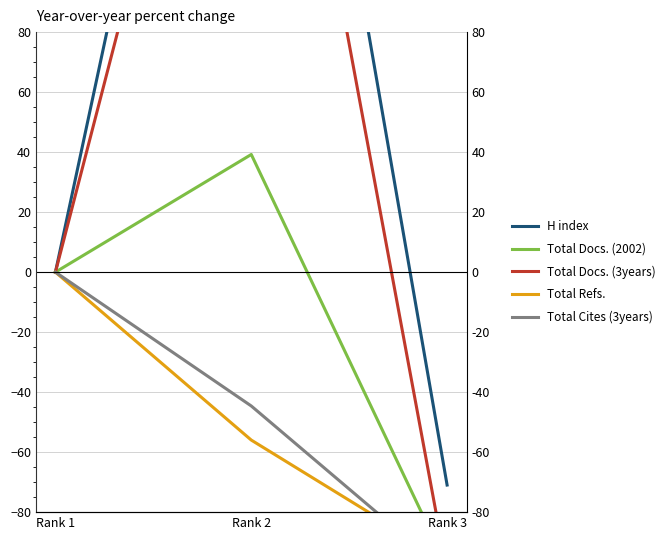

The value of Total Docs. (2002) at Rank 1 is -95.3. True or false?

False